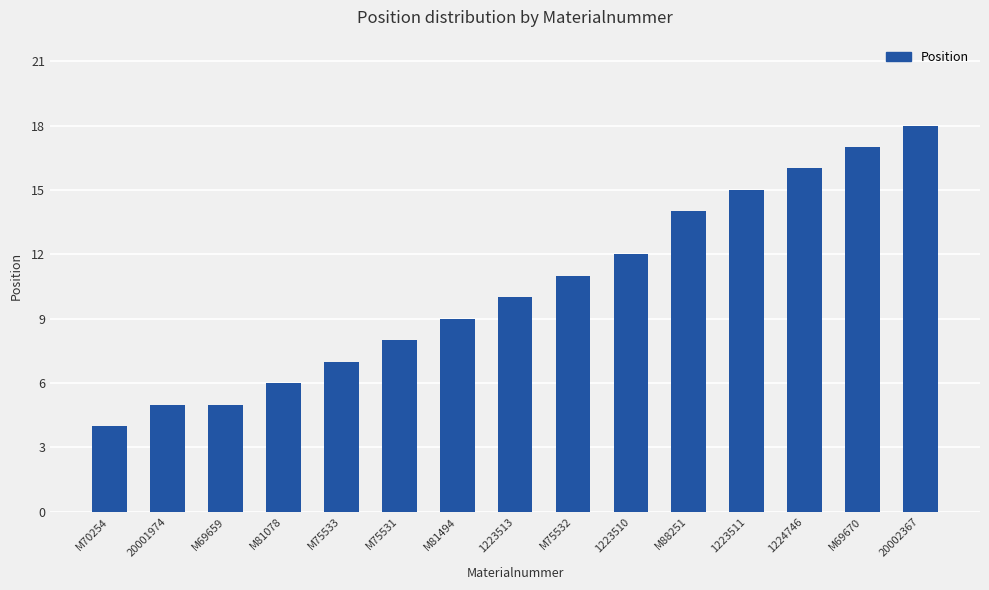

What is the difference between the second highest and second lowest values?

12